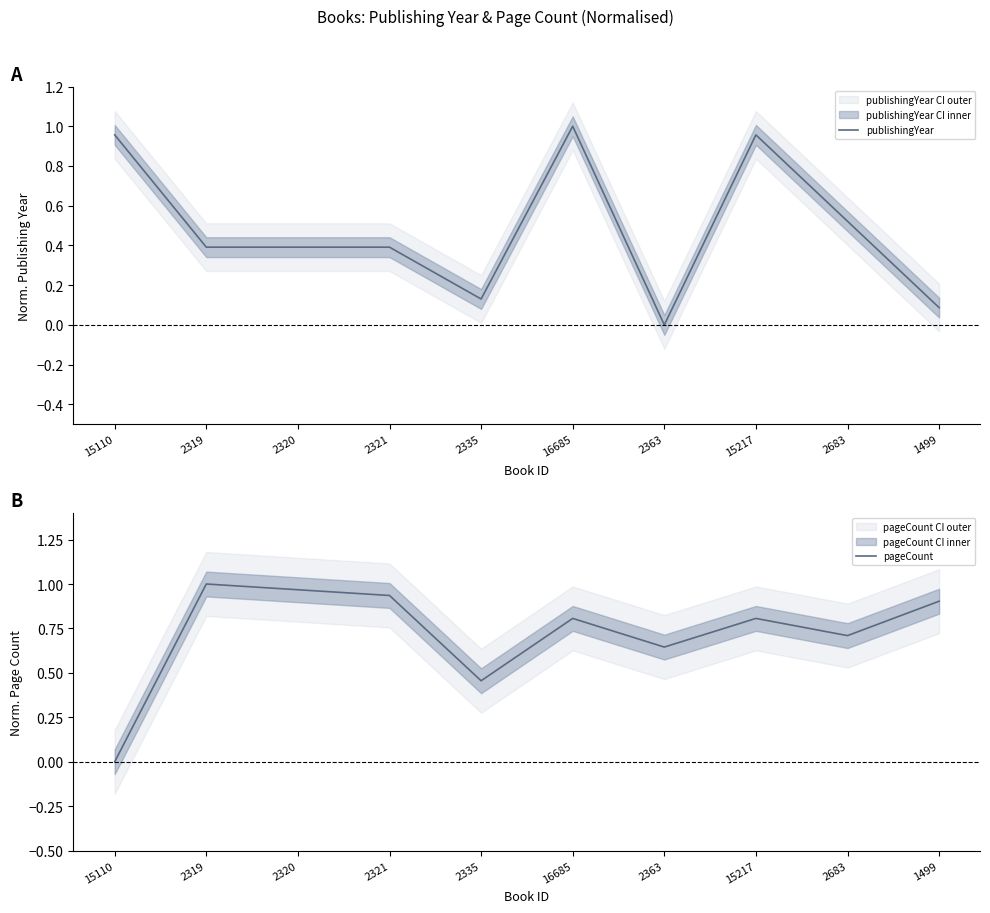

At which label does publishingYear reach its peak?

16685